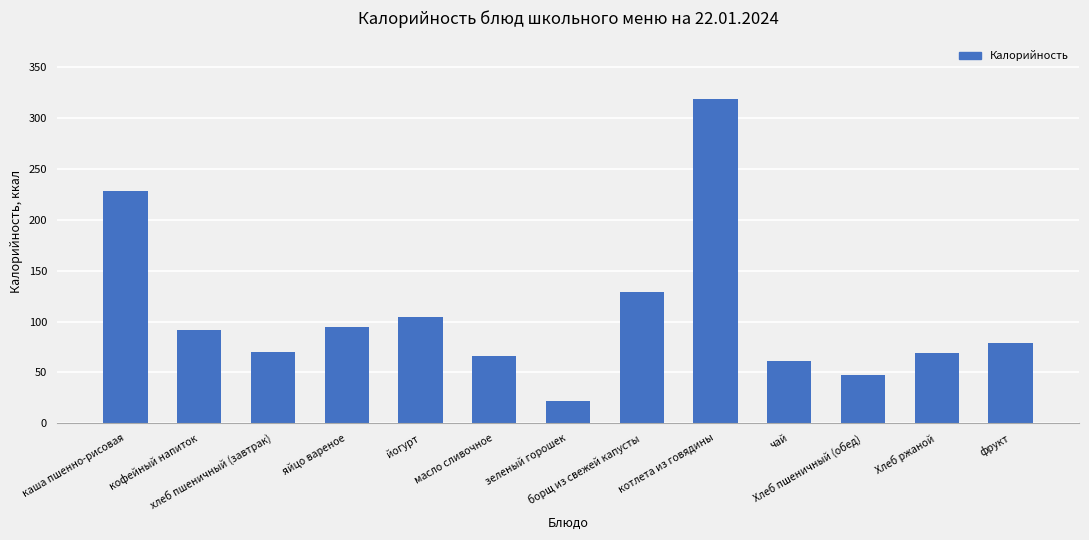

How many values are below 79?

6